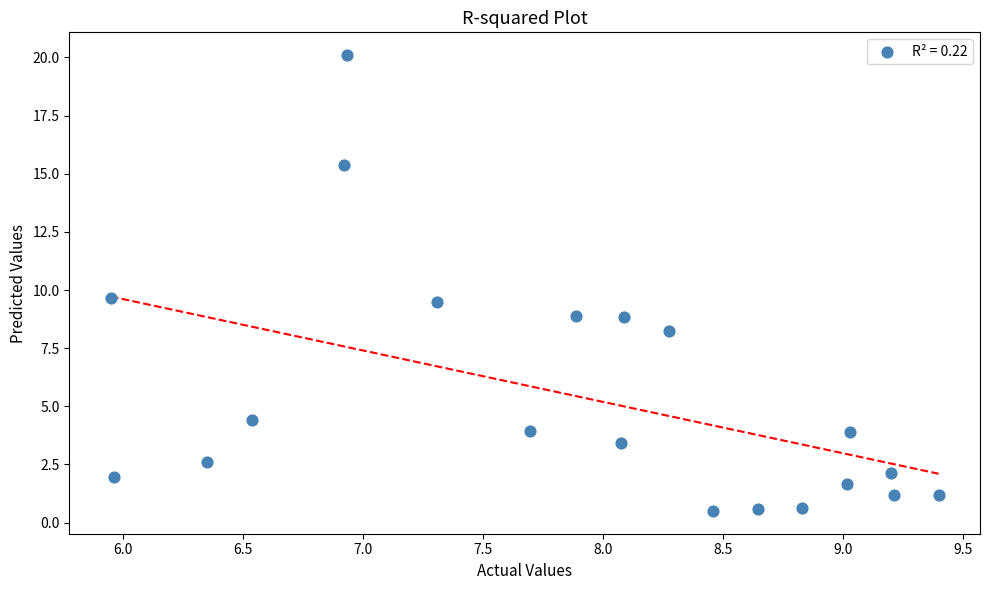

What is the range of X values (max minus min)?

3.5